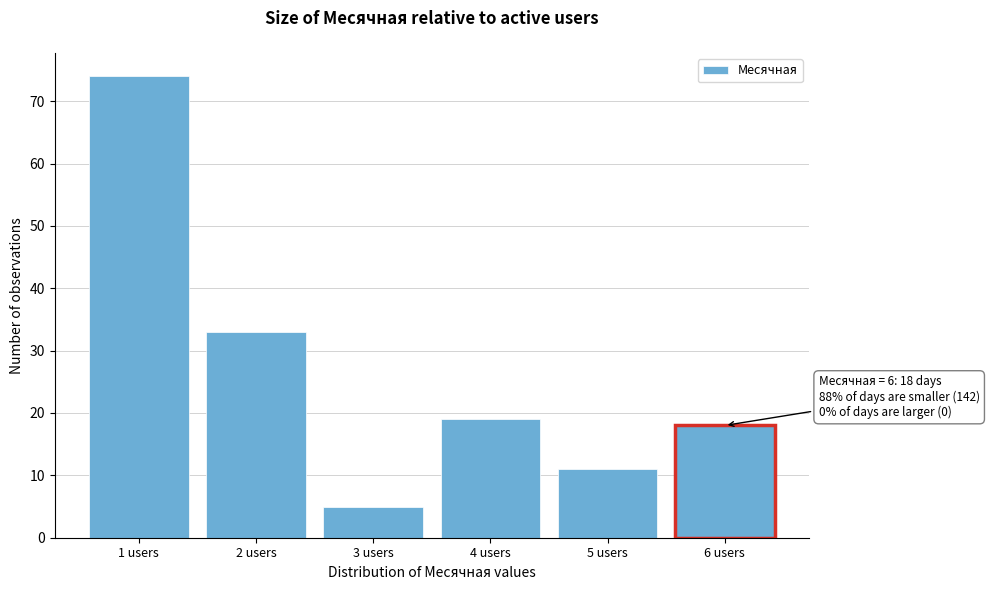

Which range on the x-axis has the tallest bar?

0.5 to 1.5